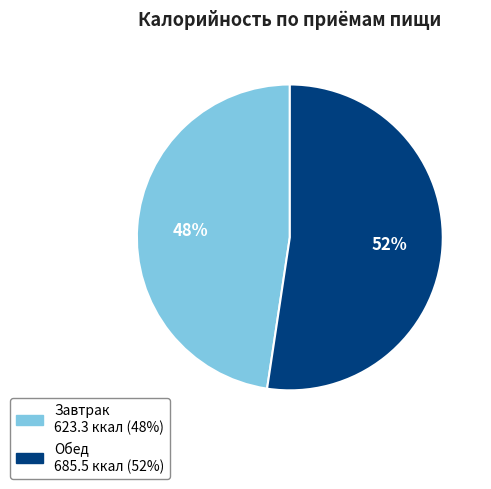

Is it true that Обед is 39% of the pie?

False